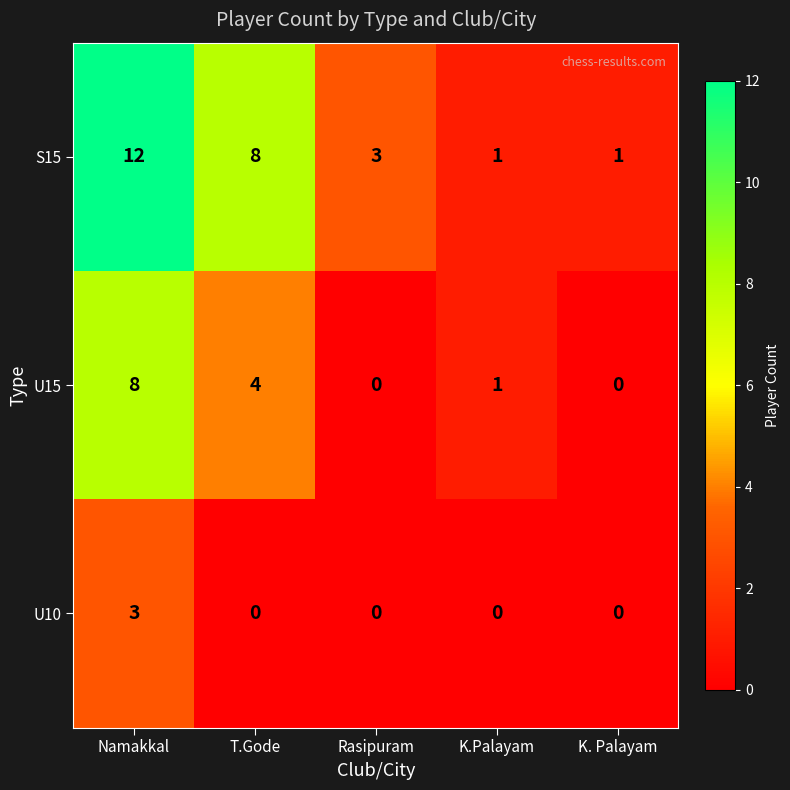

How many U15 values are between 0 and 4?

4